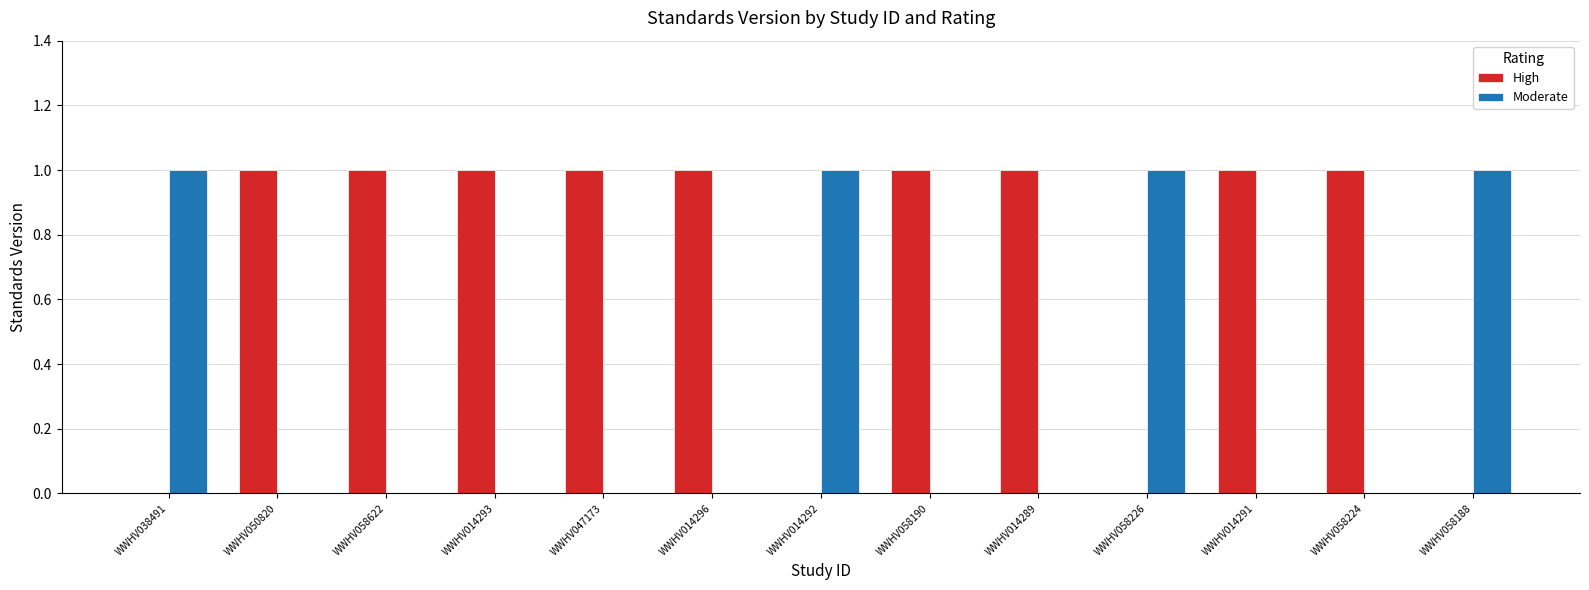

Are the bars horizontal?

No